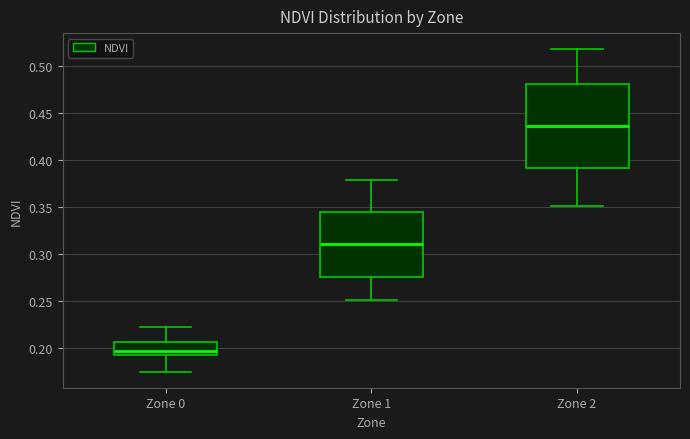

Reading left to right, read every box against the y-axis: the position of its median line, the range the box covers, and the ends of its whiskers. The values are not printed on the chart, so give them approximately, as read against the axis.

Zone 0: median 0.195, box 0.190 to 0.205, whiskers 0.175 to 0.220
Zone 1: median 0.310, box 0.275 to 0.345, whiskers 0.250 to 0.380
Zone 2: median 0.435, box 0.390 to 0.480, whiskers 0.350 to 0.520